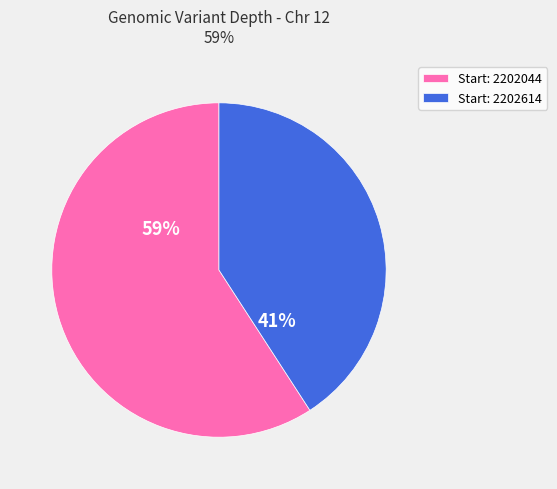

To the nearest percent, what is the difference between the largest and smallest slice percentages?

18%